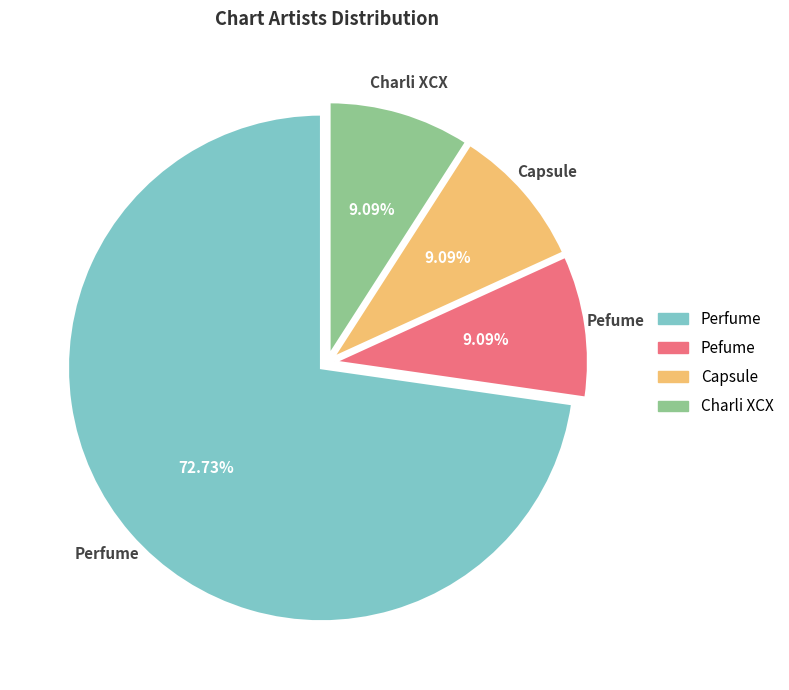

What is the ratio of the value at Charli XCX to the value at Pefume?

1.0